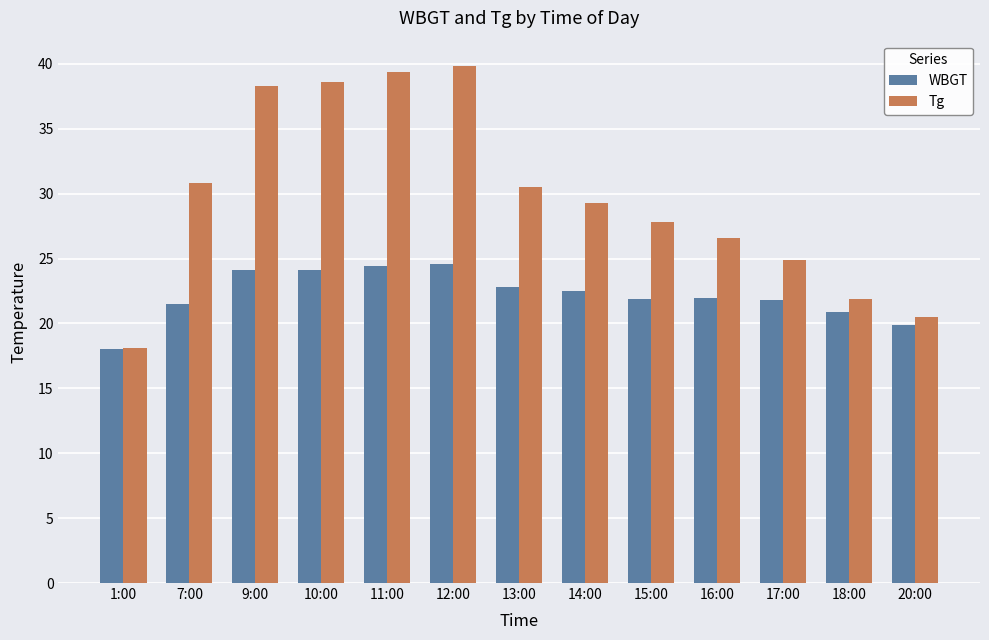

At which label does WBGT reach its minimum?

1:00